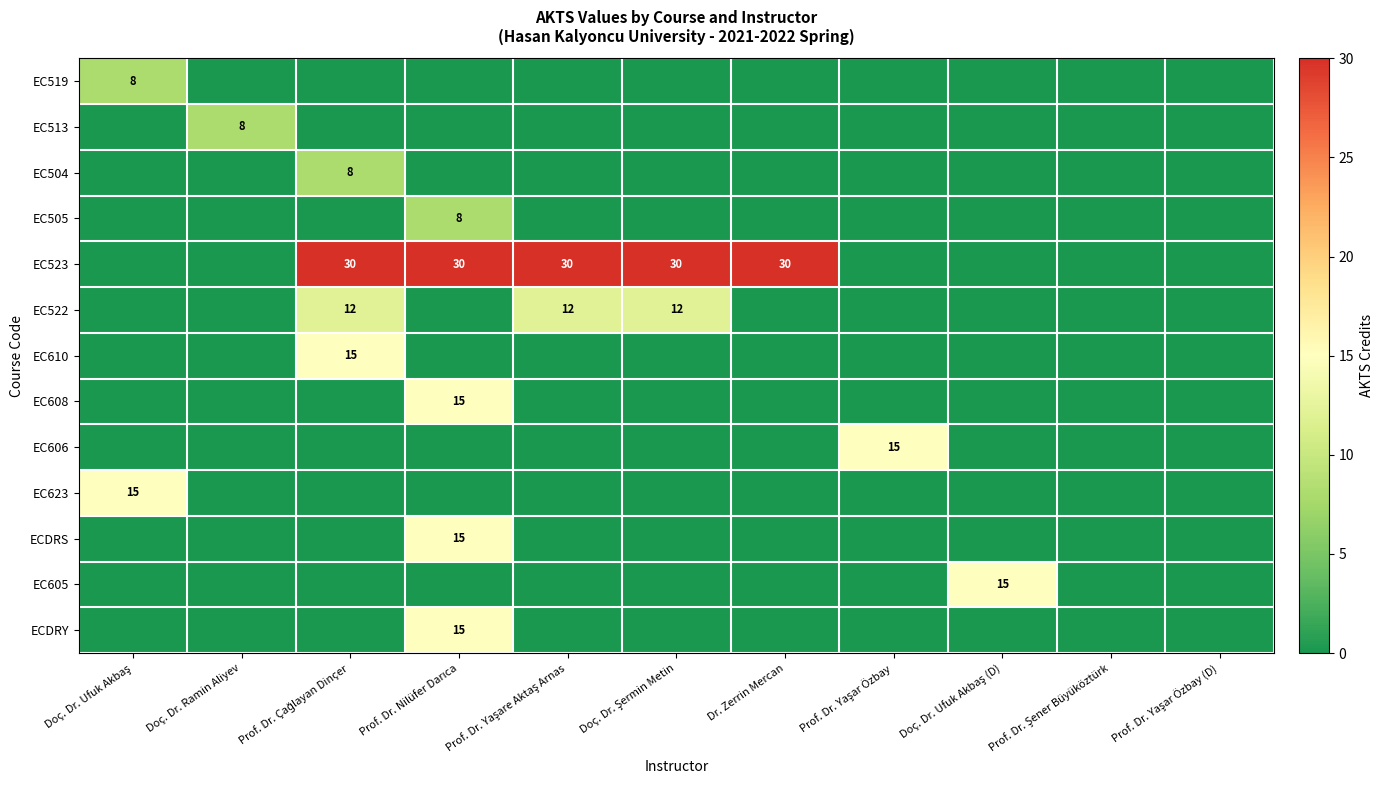

Rank the categories by EC504 value from lowest to highest.

Doç. Dr. Ufuk Akbaş, Doç. Dr. Ramin Aliyev, Prof. Dr. Nilüfer Darıca, Prof. Dr. Yaşare Aktaş Arnas, Doç. Dr. Şermin Metin, Dr. Zerrin Mercan, Prof. Dr. Yaşar Özbay, Doç. Dr. Ufuk Akbaş (D), Prof. Dr. Şener Büyüköztürk, Prof. Dr. Yaşar Özbay (D), Prof. Dr. Çağlayan Dinçer